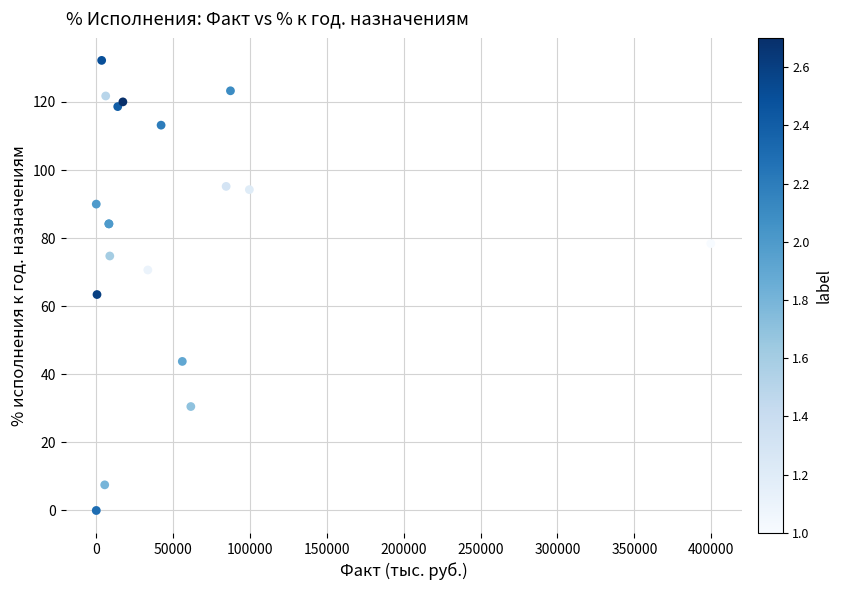

What Y value in the scatter plot is closest to 66?

63.4